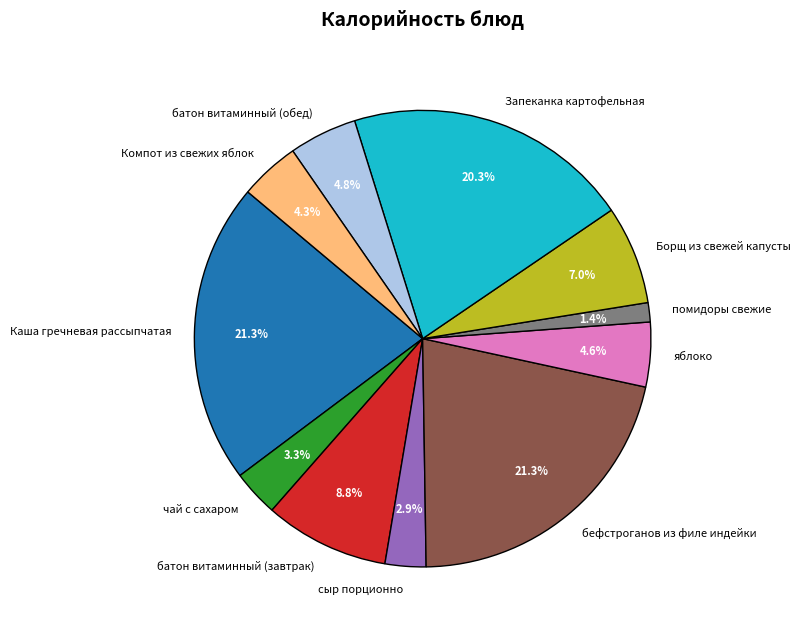

Is Запеканка картофельная the majority of the pie?

No